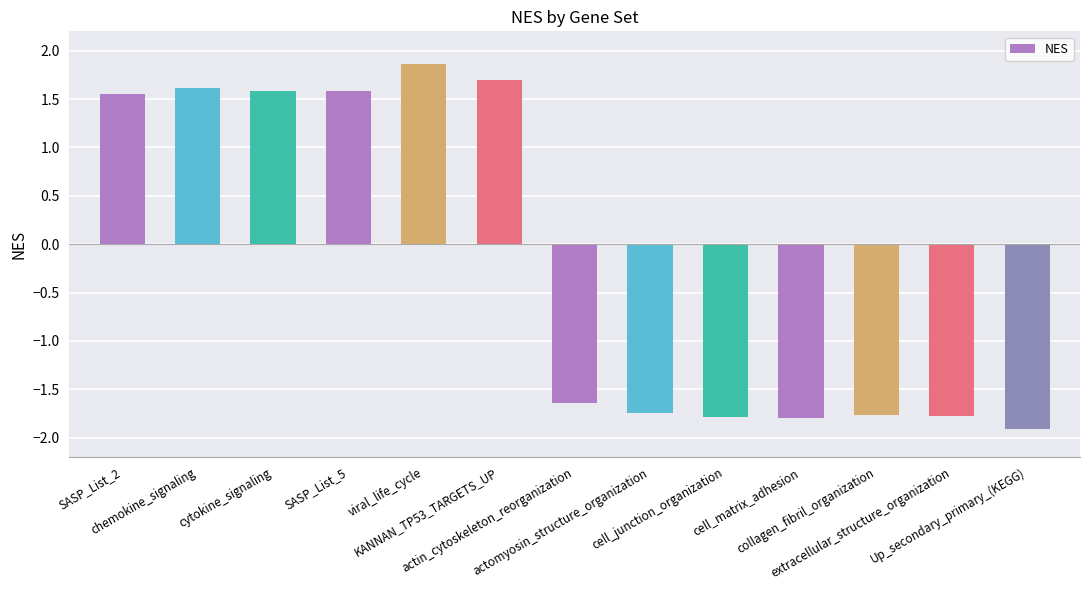

What is the change in value from viral_life_cycle to collagen_fibril_organization?

-3.6